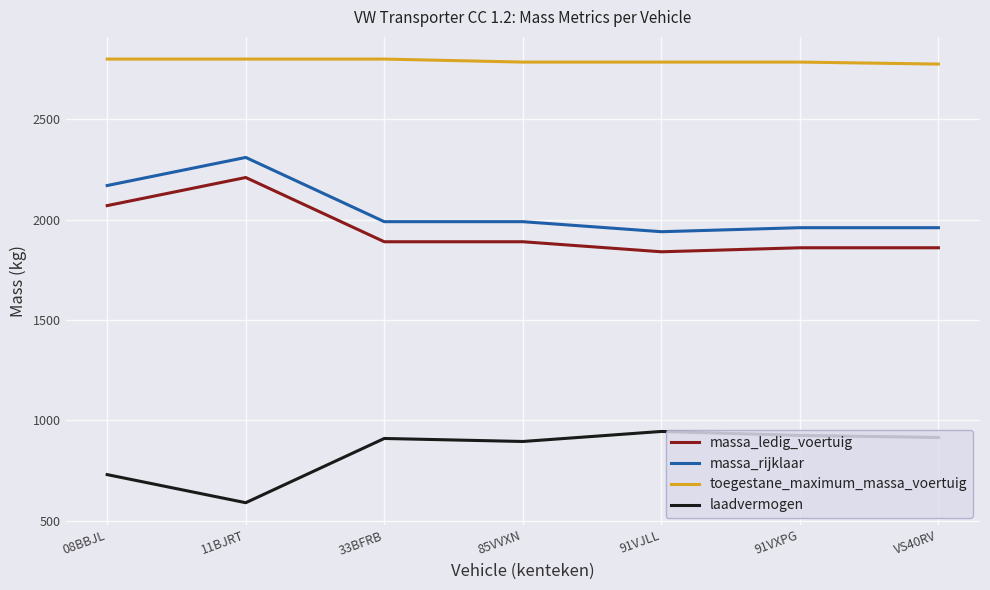

What is the difference between the massa_ledig_voertuig values at VS40RV and 85VVXN?

30